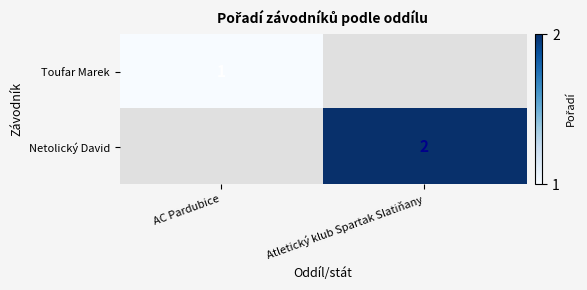

Which label corresponds to the smallest value in the chart?

AC Pardubice